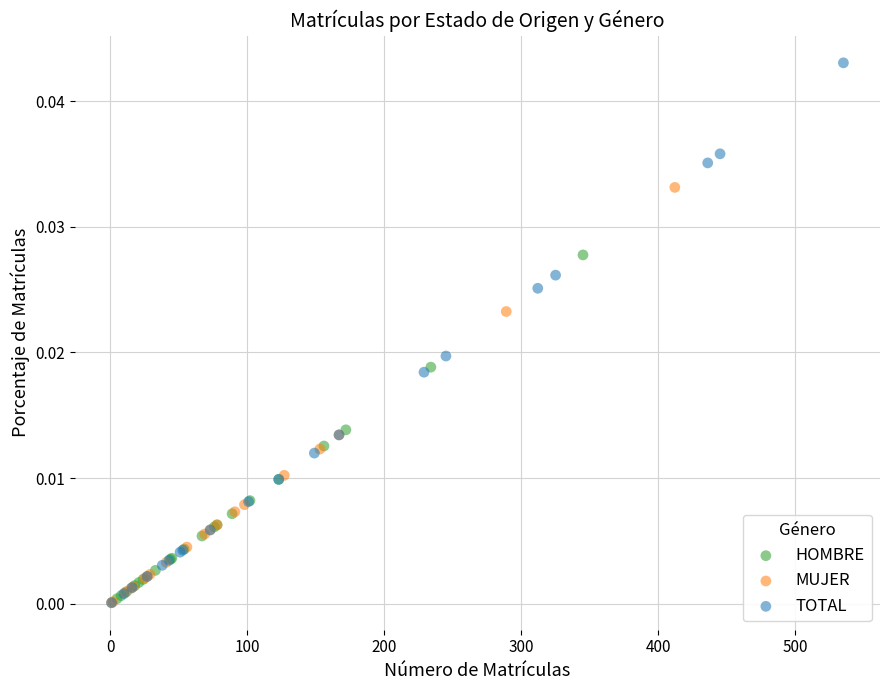

Which series has the largest Y range (max minus min)?

TOTAL